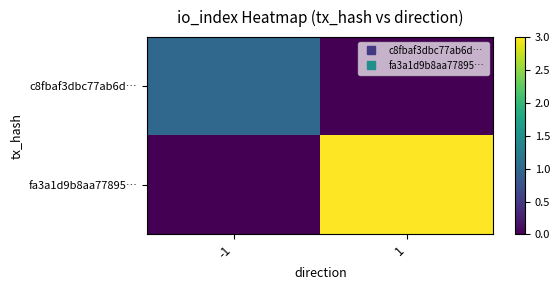

What is the difference between the highest and lowest values at -1?

1